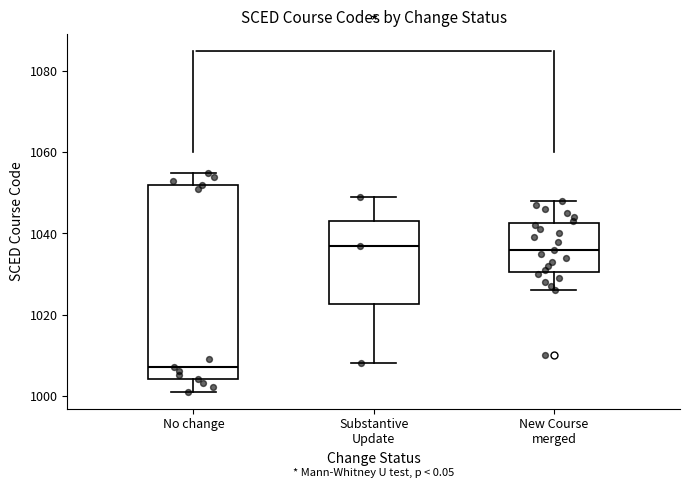

Which box's median line is the lowest?

No change